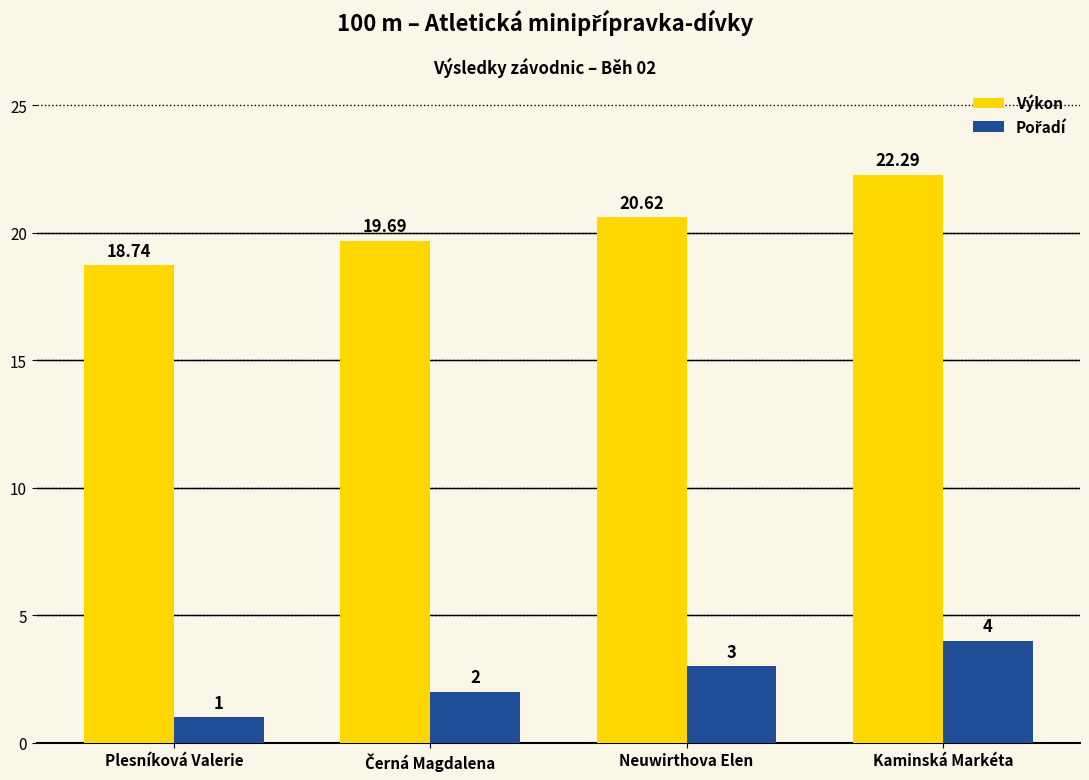

What is the average value of the Výkon series?

20.3